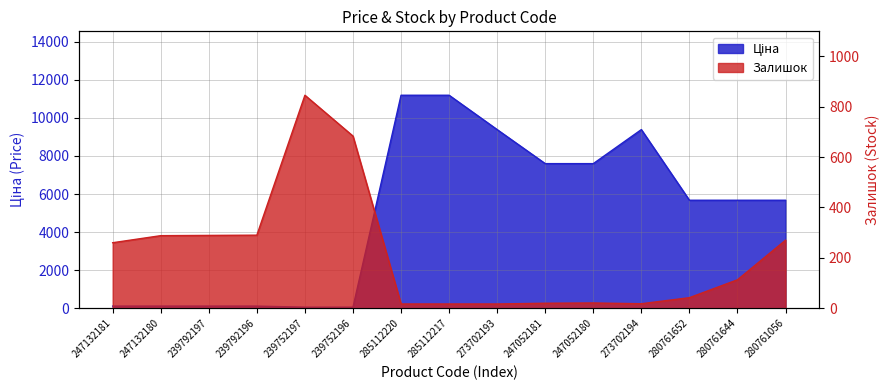

What is the label of the 7th point from the right?

273702193